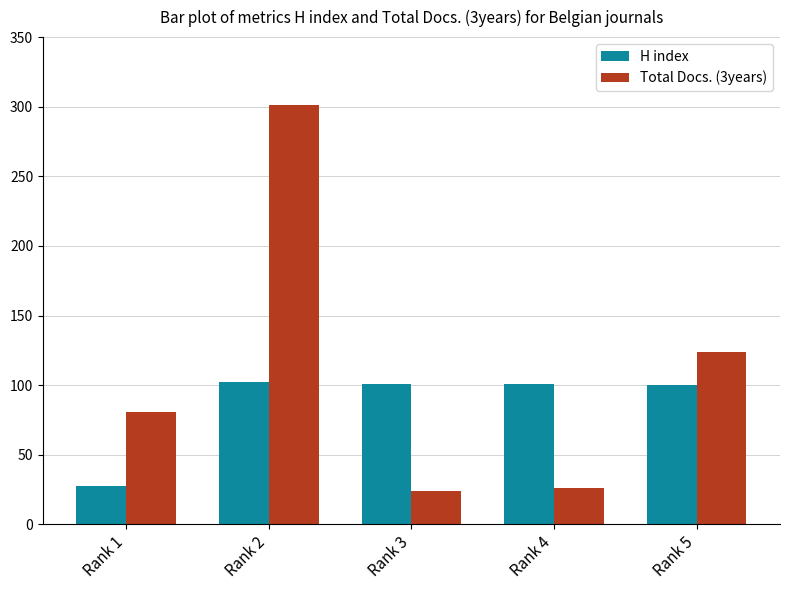

Which label corresponds to the largest value in the chart?

Rank 2